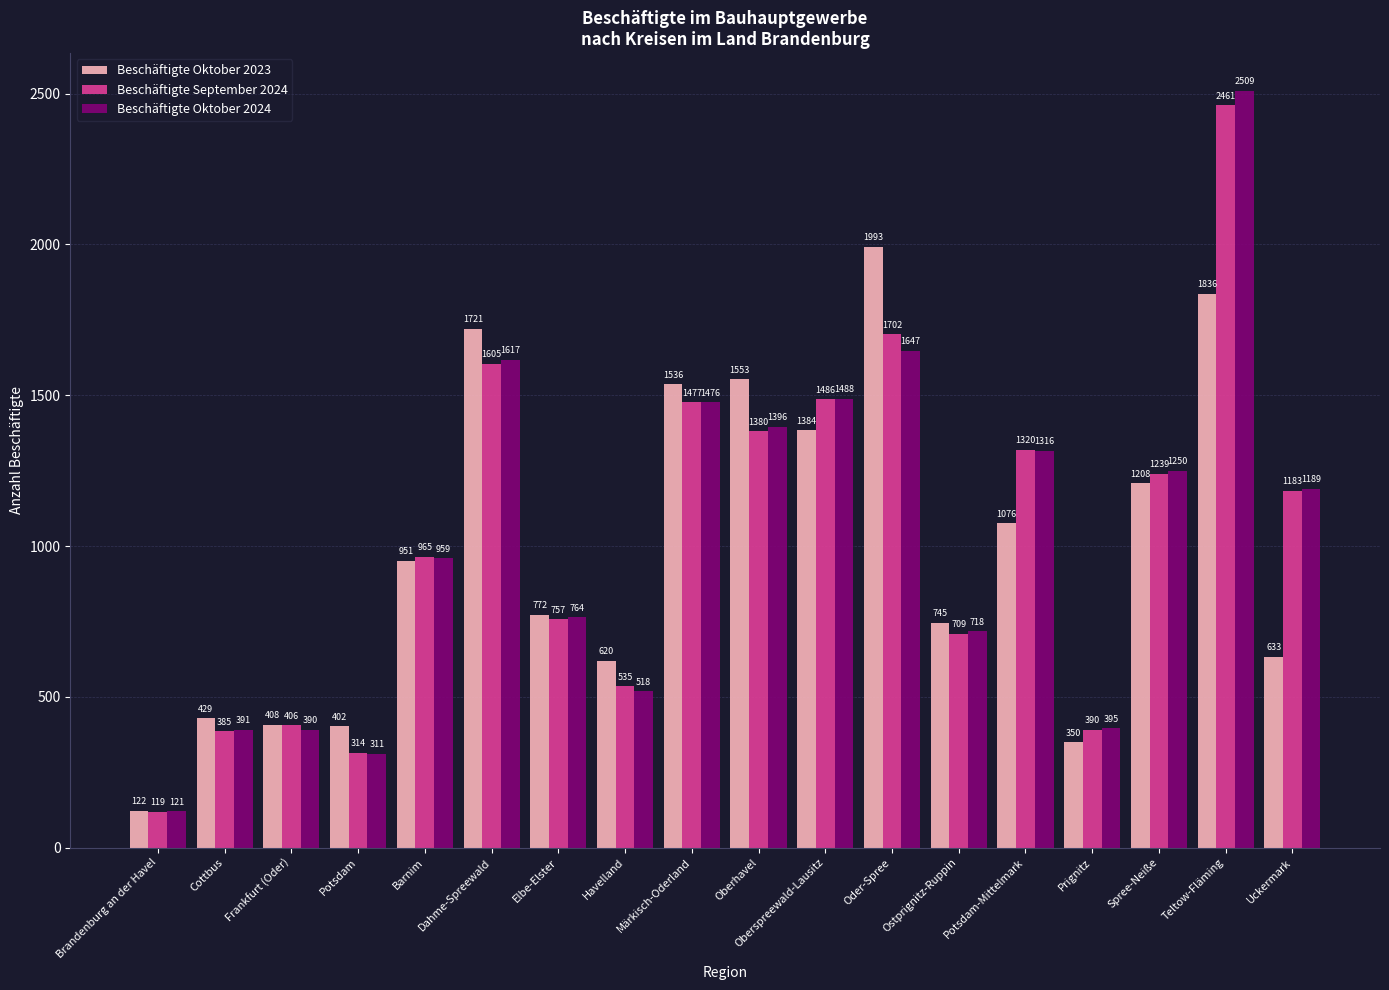

Reading left to right, what are all the values shown in this chart?

Beschäftigte Oktober 2023: 122	429	408	402	951	1721	772	620	1536	1553	1384	1993	745	1076	350	1208	1836	633
Beschäftigte September 2024: 119	385	406	314	965	1605	757	535	1477	1380	1486	1702	709	1320	390	1239	2461	1183
Beschäftigte Oktober 2024: 121	391	390	311	959	1617	764	518	1476	1396	1488	1647	718	1316	395	1250	2509	1189